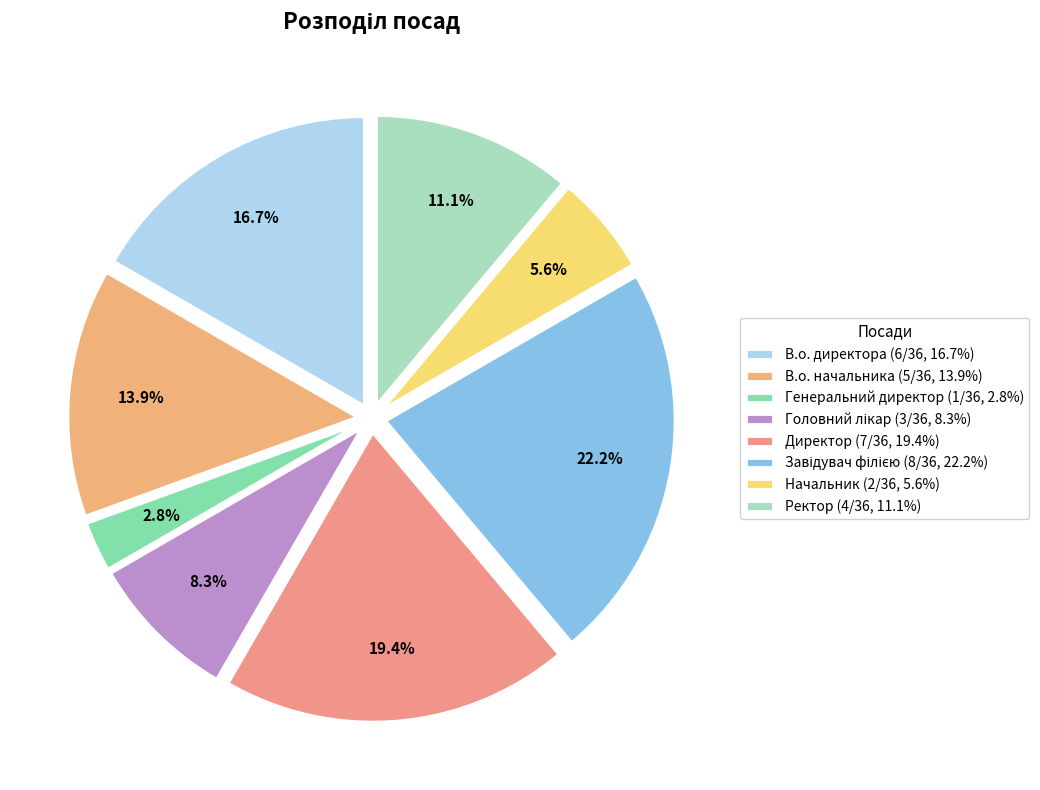

How many segments does this pie chart have?

8